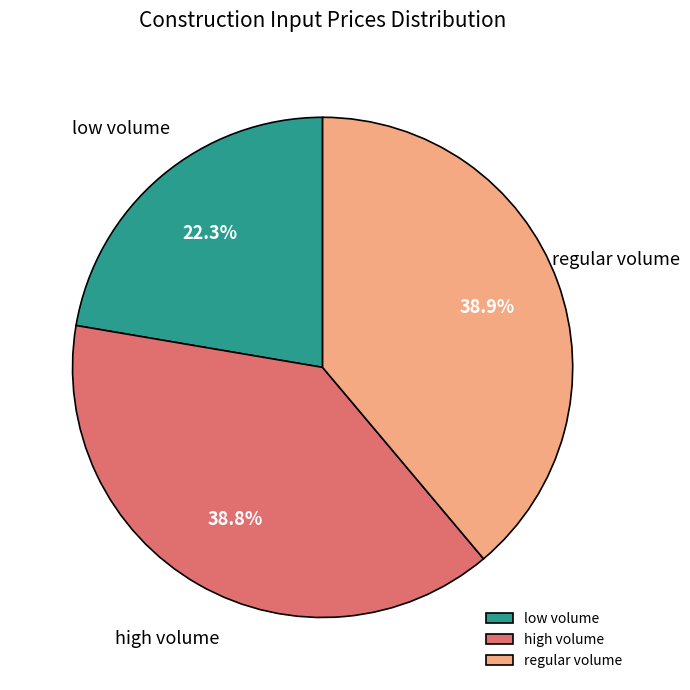

What is the total percentage of low volume and high volume?

61.1%